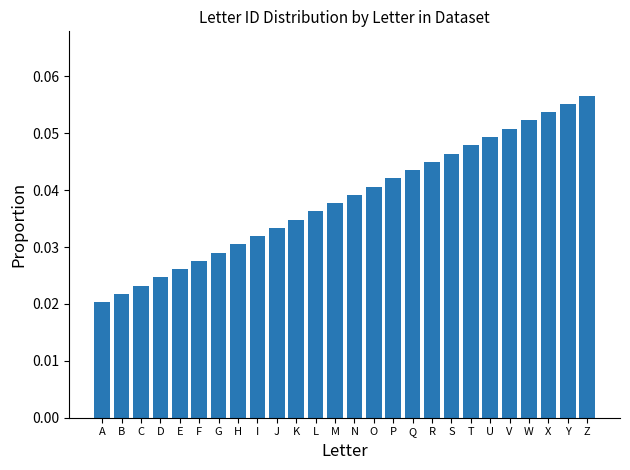

Rank the categories by value from lowest to highest.

A, B, C, D, E, F, G, H, I, J, K, L, M, N, O, P, Q, R, S, T, U, V, W, X, Y, Z